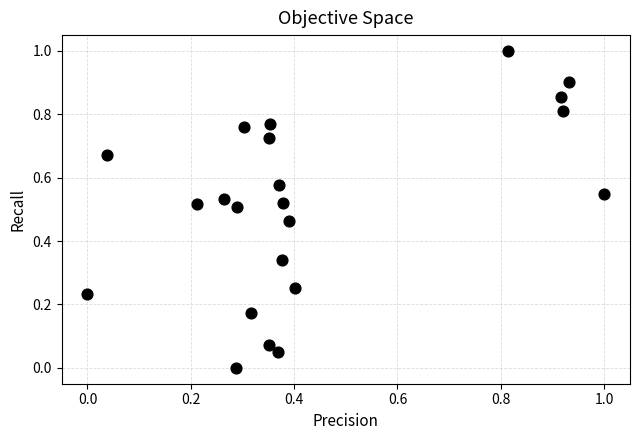

What is the range of Y values (max minus min)?

1.0